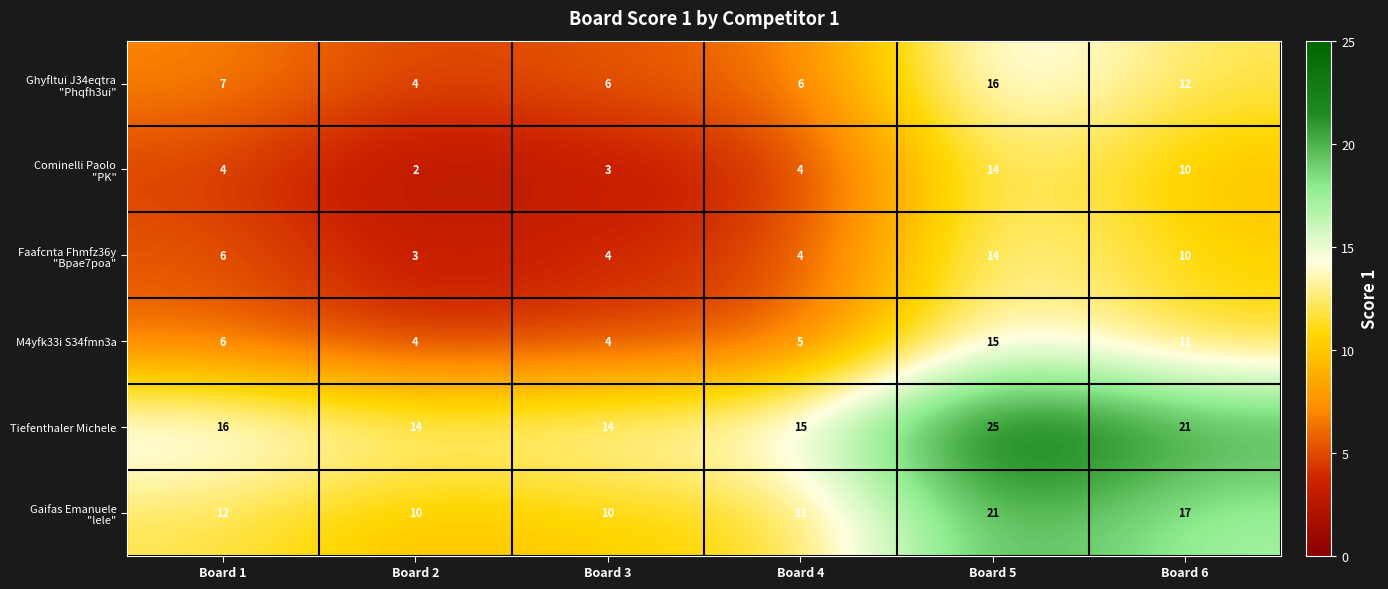

Which category has the highest value across all series?

Board 5